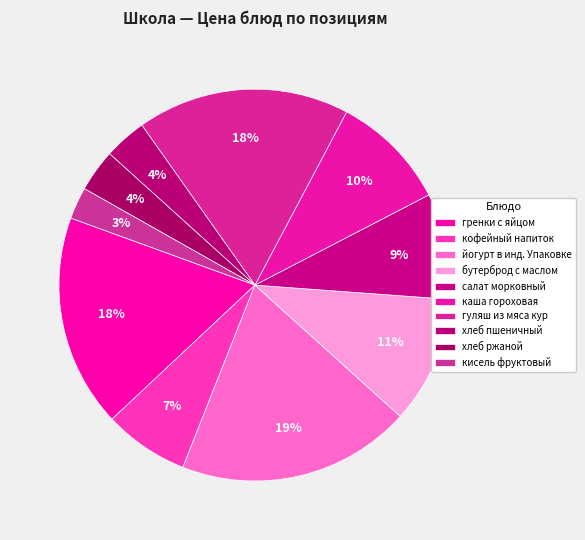

To the nearest percent, what percentage of the pie is салат морковный?

9%